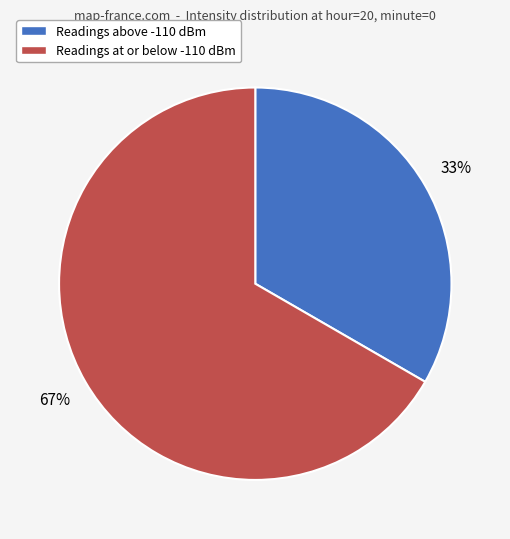

How many segments does this pie chart have?

2